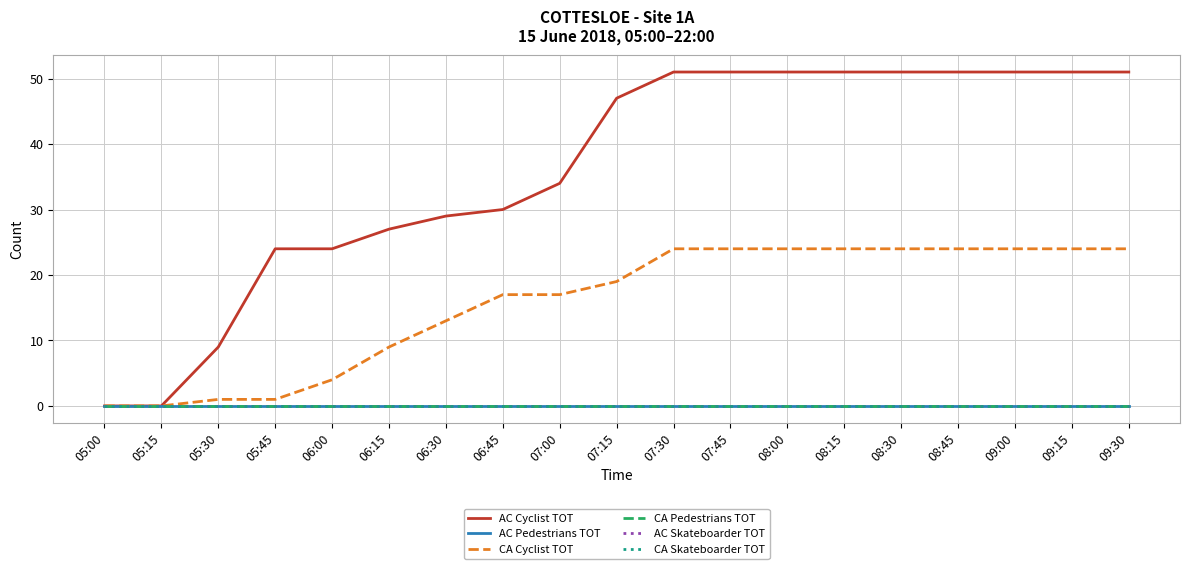

Does the chart have visible grid lines?

Yes